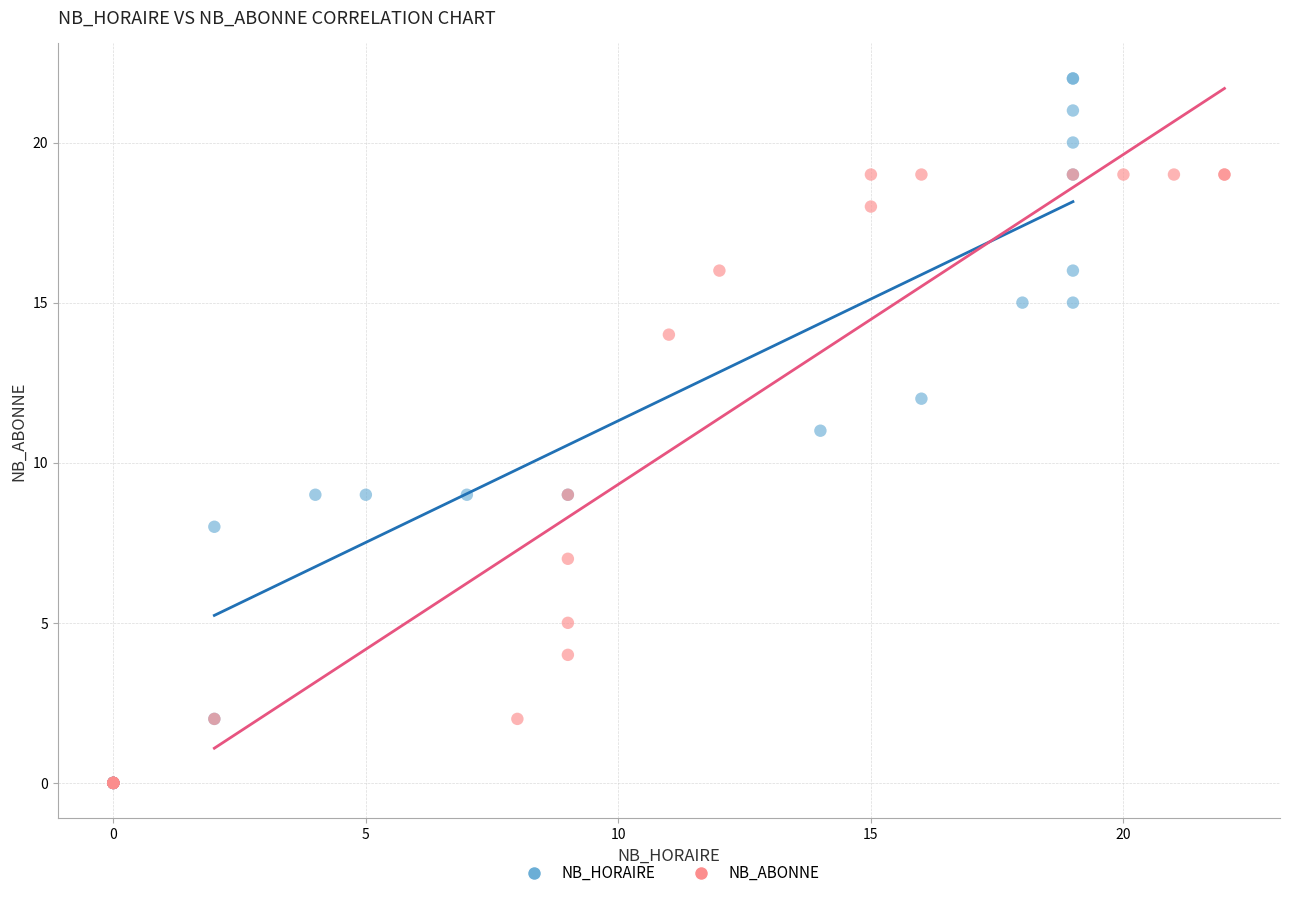

Which series has the widest spread of Y values?

NB_HORAIRE